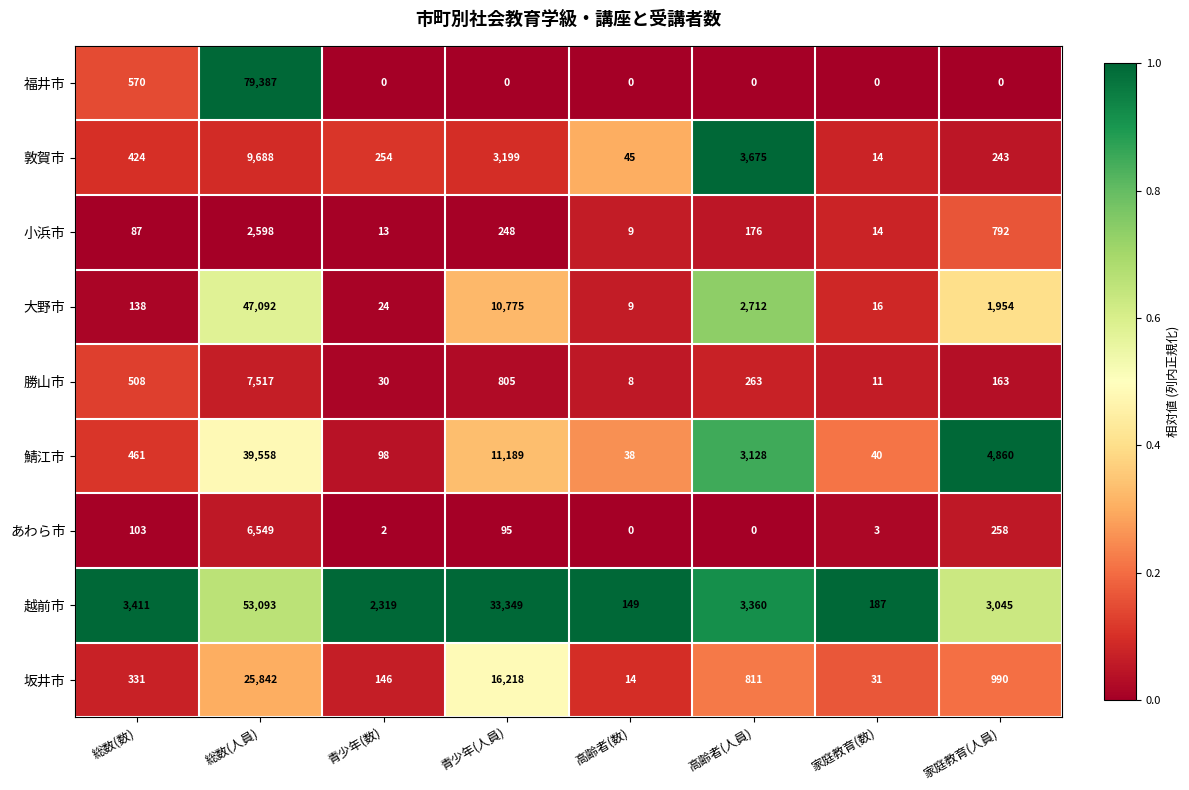

What is the sum of the あわら市 values at 家庭教育(数) and 総数(数)?

106